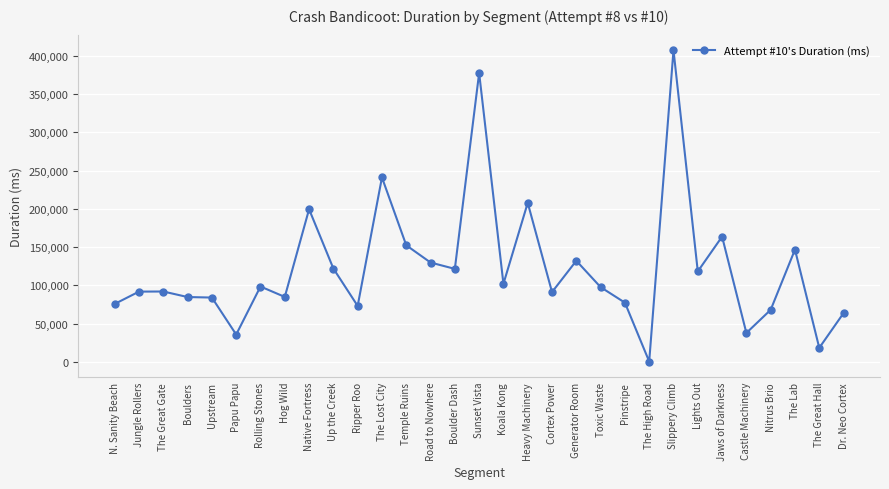

Is it true that the value at Ripper Roo is 73056?

True